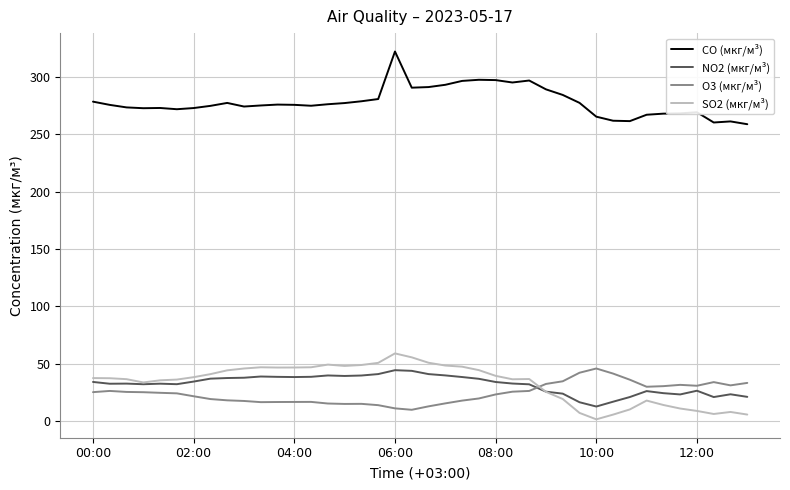

Which series ends up on top after the final intersection of O3 (мкг/м³) and NO2 (мкг/м³)?

O3 (мкг/м³)